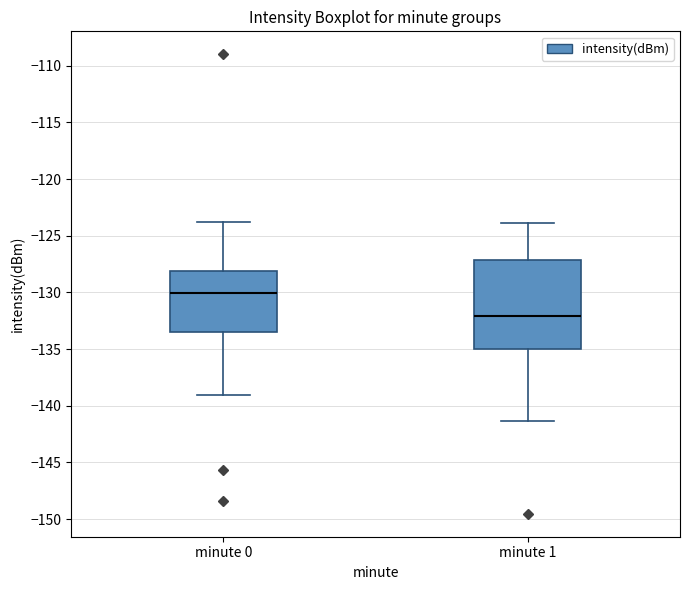

Reading left to right, transcribe this box plot: for each box, give where its median line is, the range the box spans, and where its two whiskers end, as read against the y-axis. The values are not printed on the chart, so give them approximately, as read against the axis.

minute 0: median -130.0, box -133.5 to -128.0, whiskers -139.0 to -123.5
minute 1: median -132.0, box -135.0 to -127.0, whiskers -141.5 to -124.0